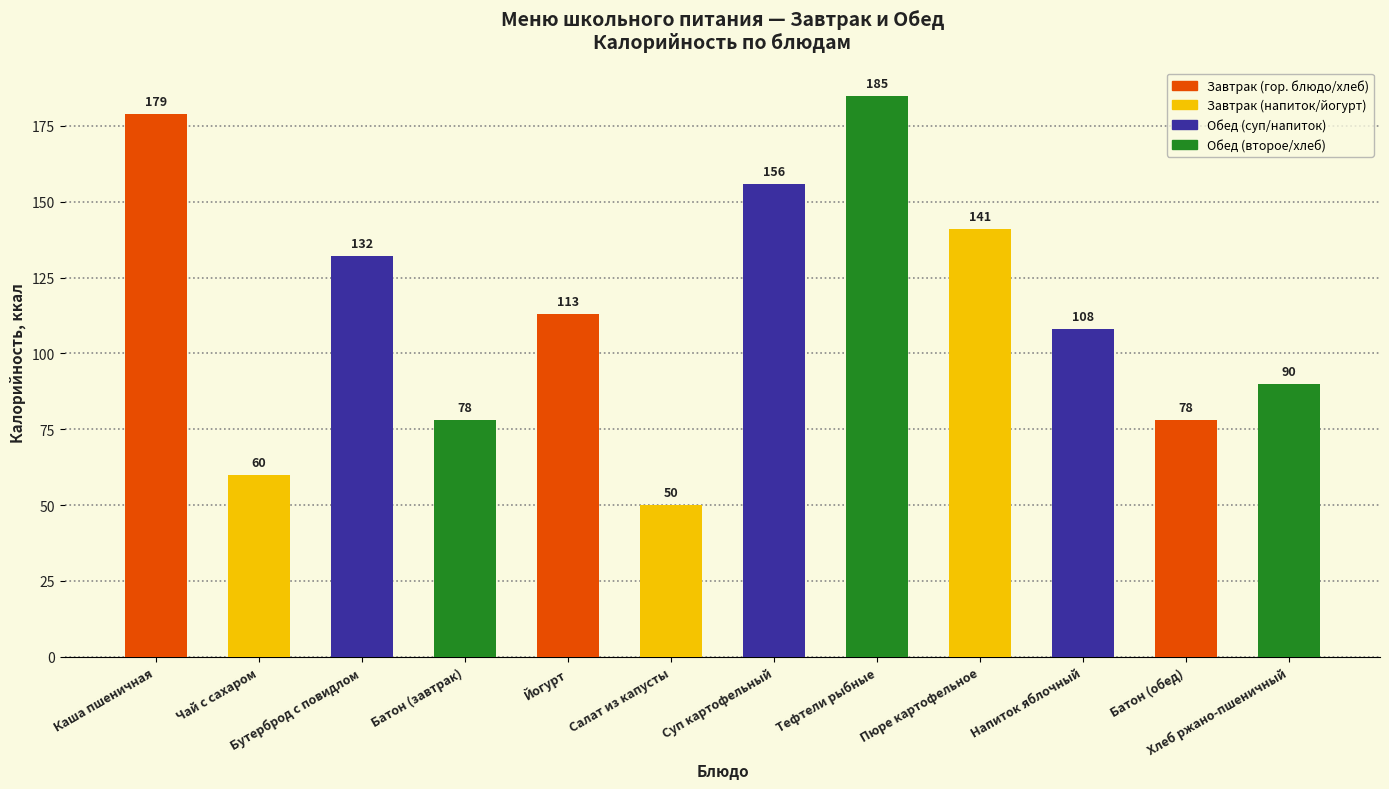

Which category has the lowest value across all series?

Салат из капусты